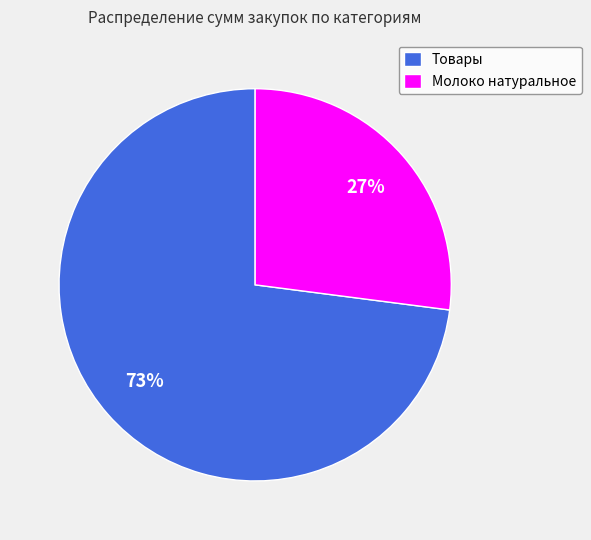

Do Молоко натуральное and Товары together represent more than half of the pie?

Yes